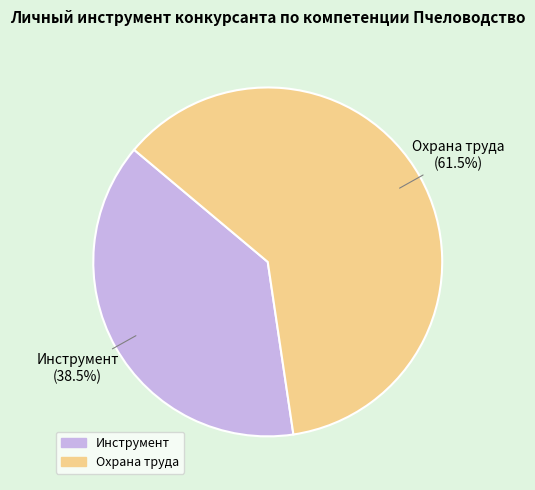

What is the ratio of the value at Охрана труда to the value at Инструмент?

1.6